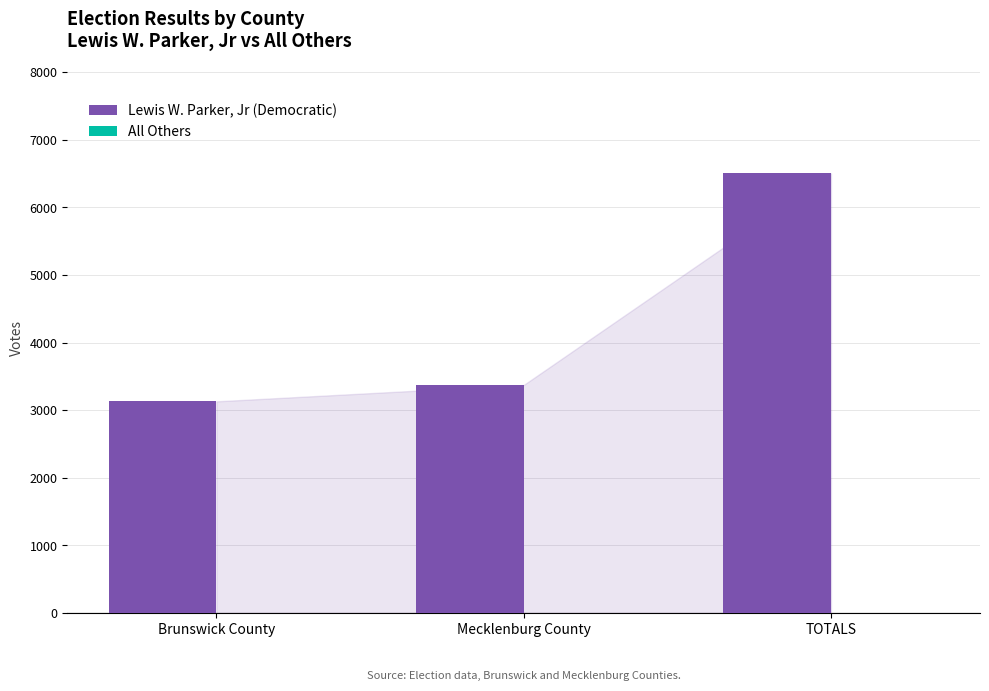

What is the sum of the values at Brunswick County and Mecklenburg County?

6502